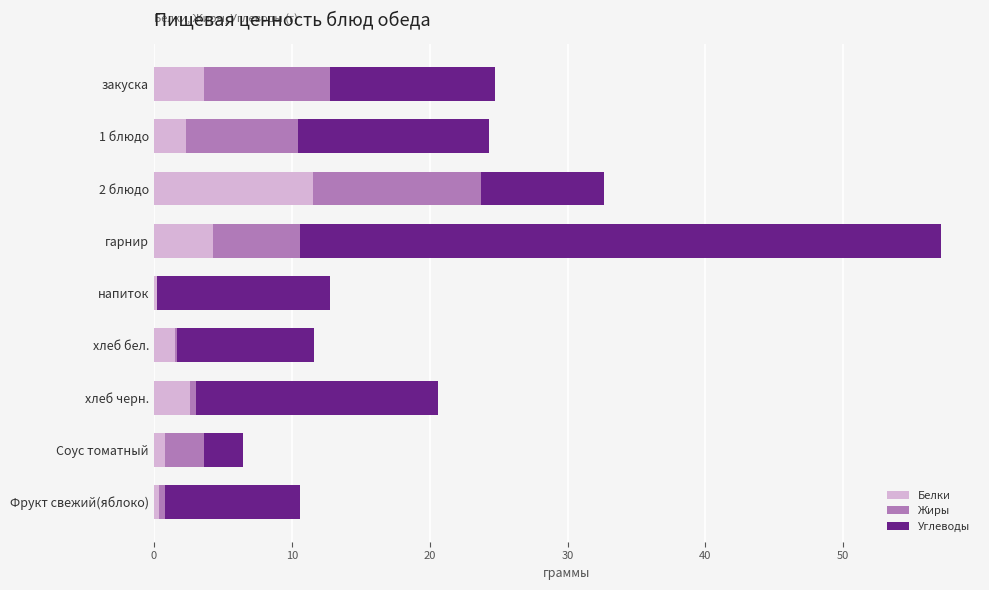

At which category is the sum across all series the highest?

гарнир